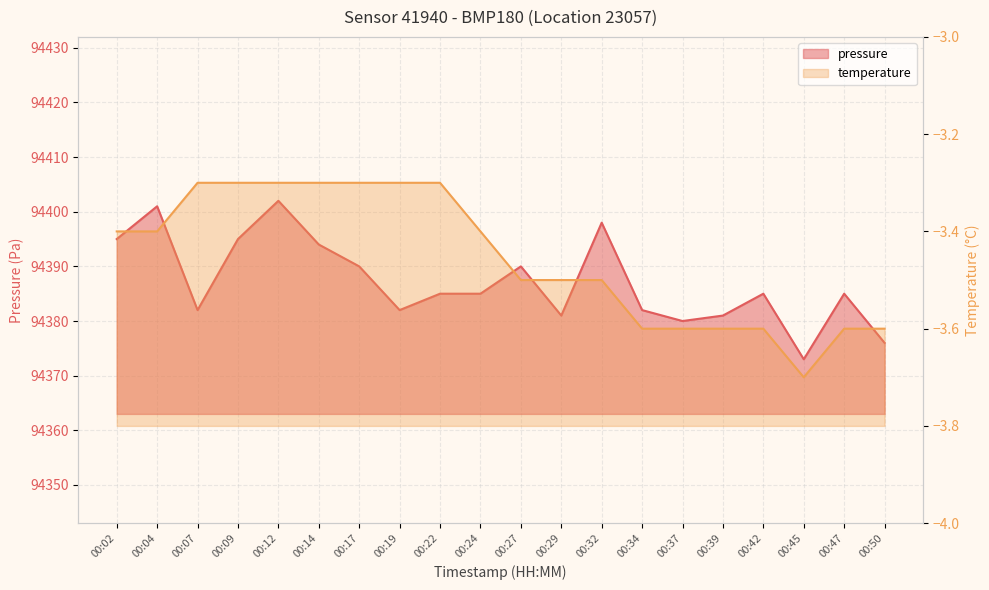

What are all the series names shown in the legend?

pressure, temperature